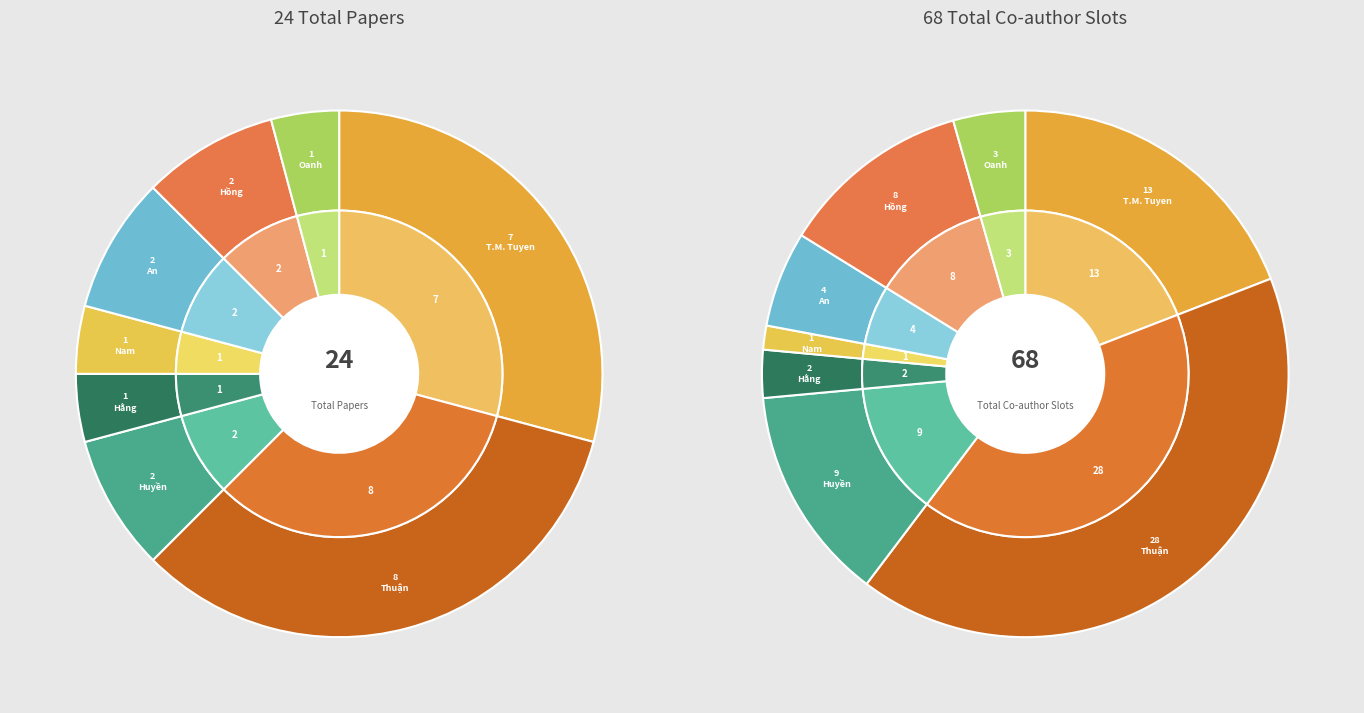

Which category has the biggest portion of the pie?

Mai Viết Thuận